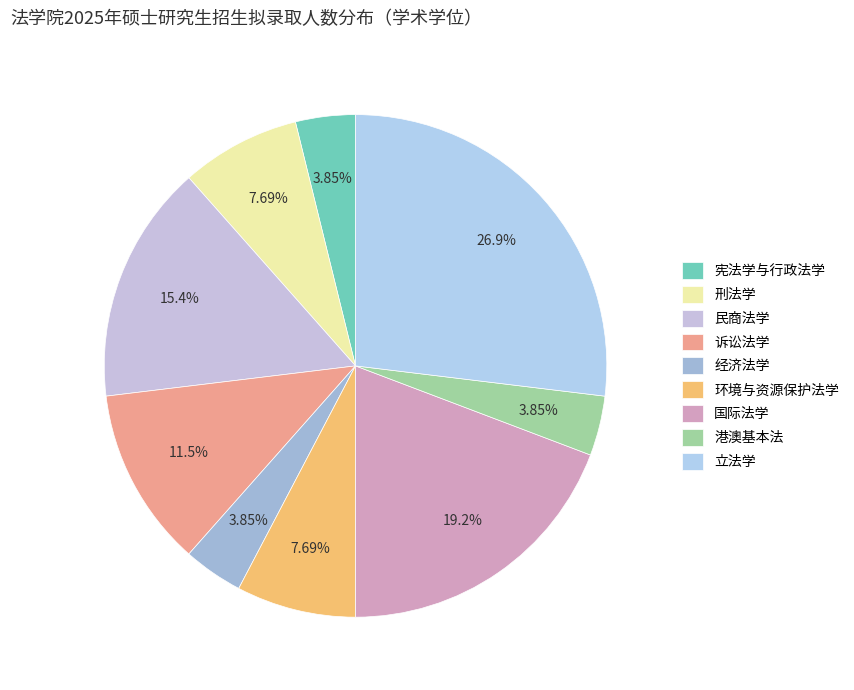

To the nearest percent, what is the average slice percentage?

11%